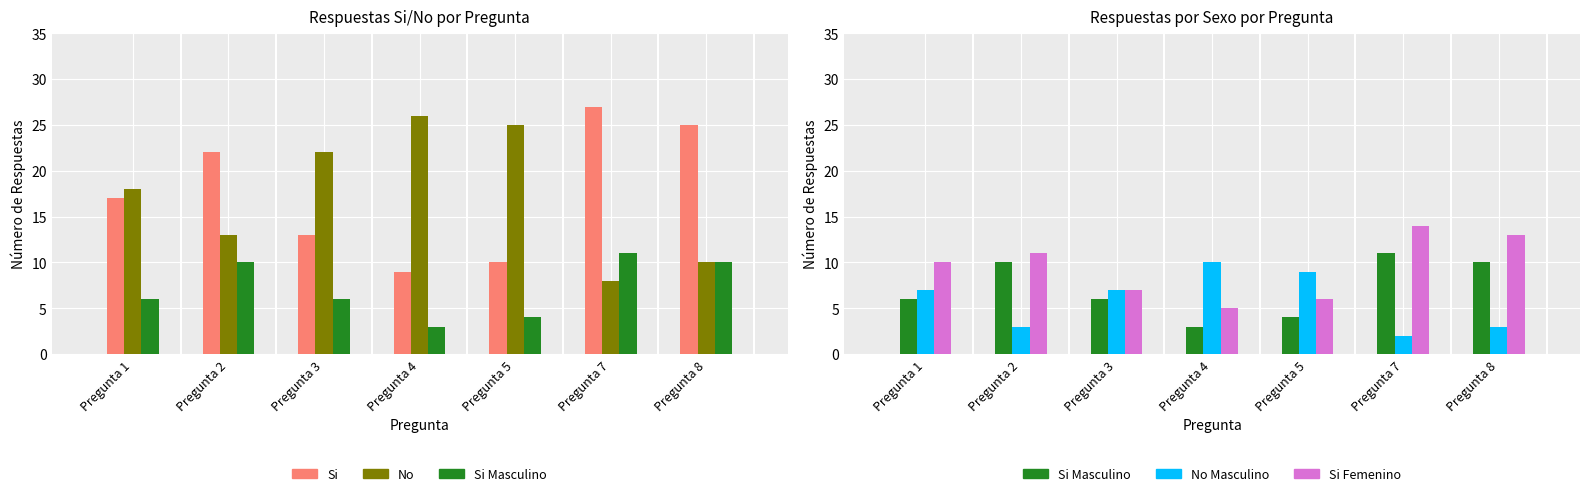

Reading left to right, extract all data points from this chart.

Si: Pregunta 1=17	Pregunta 2=22	Pregunta 3=13	Pregunta 4=9	Pregunta 5=10	Pregunta 7=27	Pregunta 8=25
No: Pregunta 1=18	Pregunta 2=13	Pregunta 3=22	Pregunta 4=26	Pregunta 5=25	Pregunta 7=8	Pregunta 8=10
Respondieron Si Masculino: Pregunta 1=6	Pregunta 2=10	Pregunta 3=6	Pregunta 4=3	Pregunta 5=4	Pregunta 7=11	Pregunta 8=10
Respondieron No Masculino: Pregunta 1=7	Pregunta 2=3	Pregunta 3=7	Pregunta 4=10	Pregunta 5=9	Pregunta 7=2	Pregunta 8=3
Respondieron Si Femenino: Pregunta 1=10	Pregunta 2=11	Pregunta 3=7	Pregunta 4=5	Pregunta 5=6	Pregunta 7=14	Pregunta 8=13